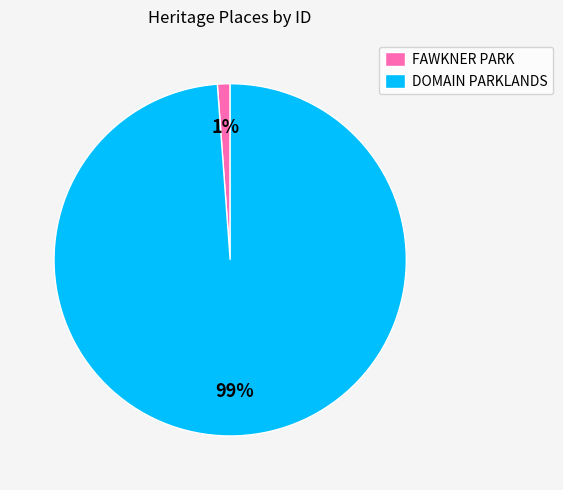

Which slice is the largest?

DOMAIN PARKLANDS